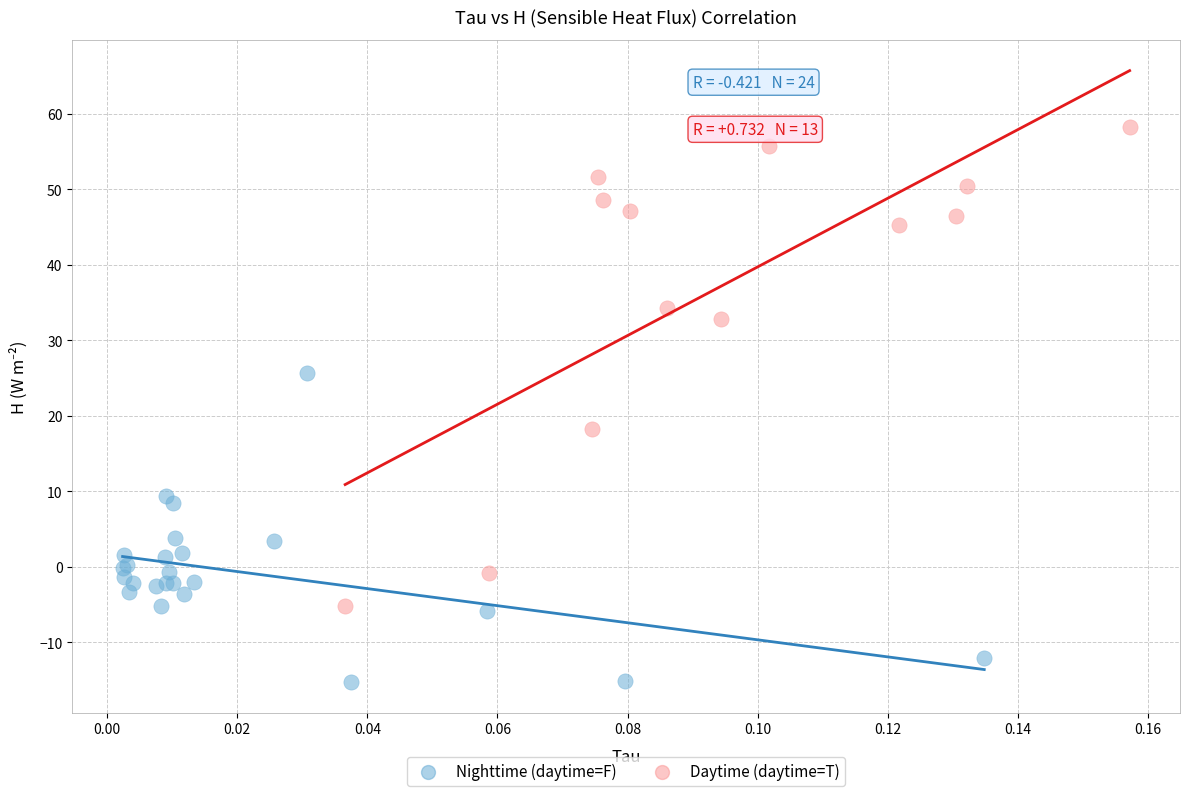

Which series reaches the minimum Y coordinate?

Nighttime (daytime=F)